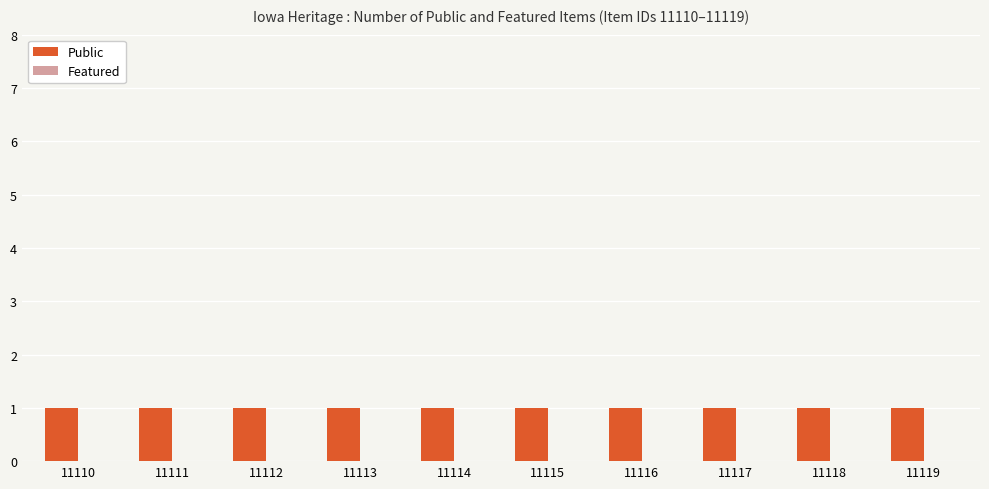

What is the spread (max minus min) of values at 11115?

1